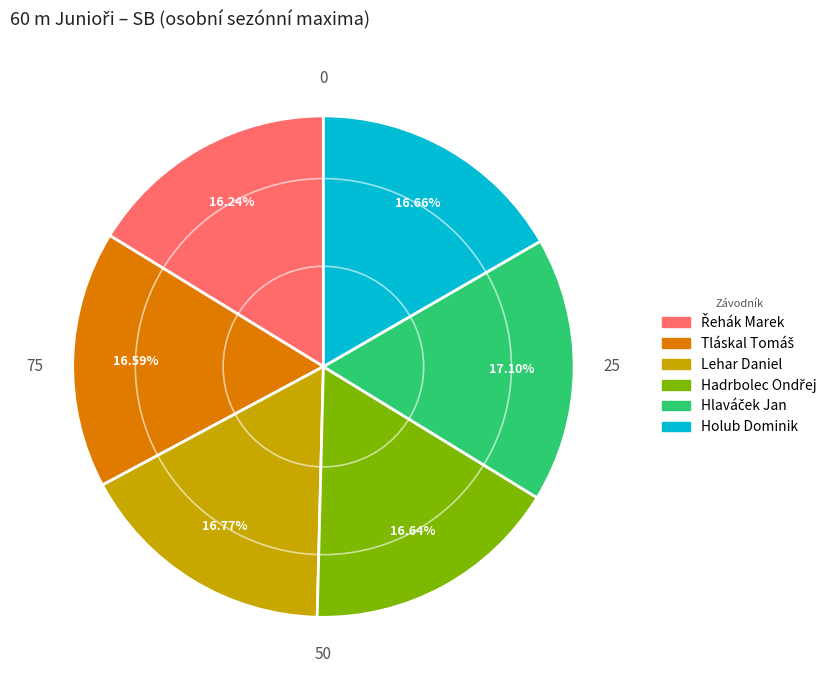

How many slices are in this pie chart?

6